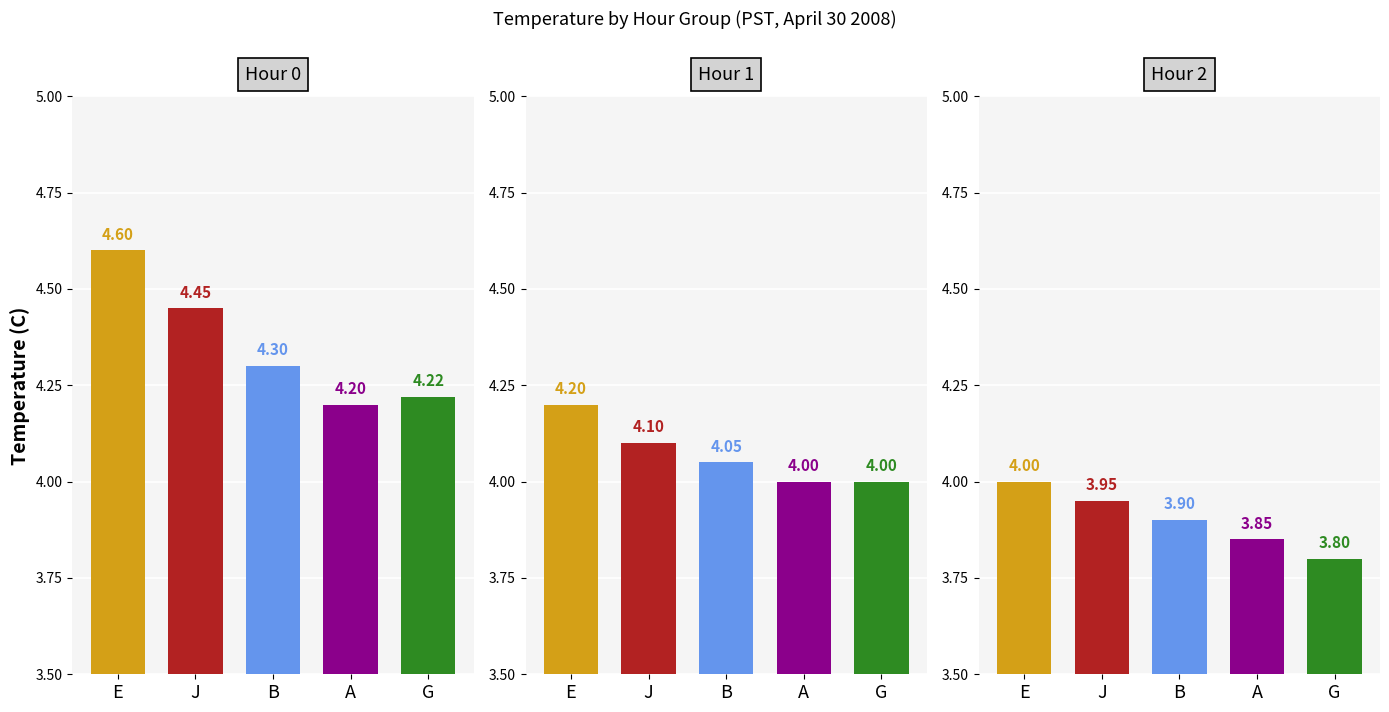

True or false: the data shows 4.0 at 4.

True